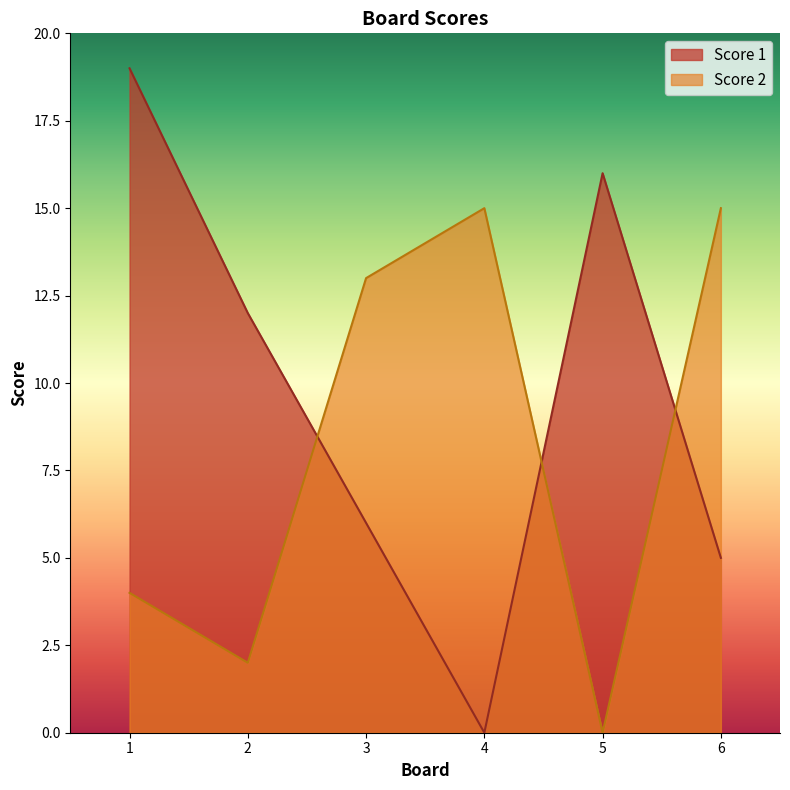

What is the sum of all Score 1 values?

58